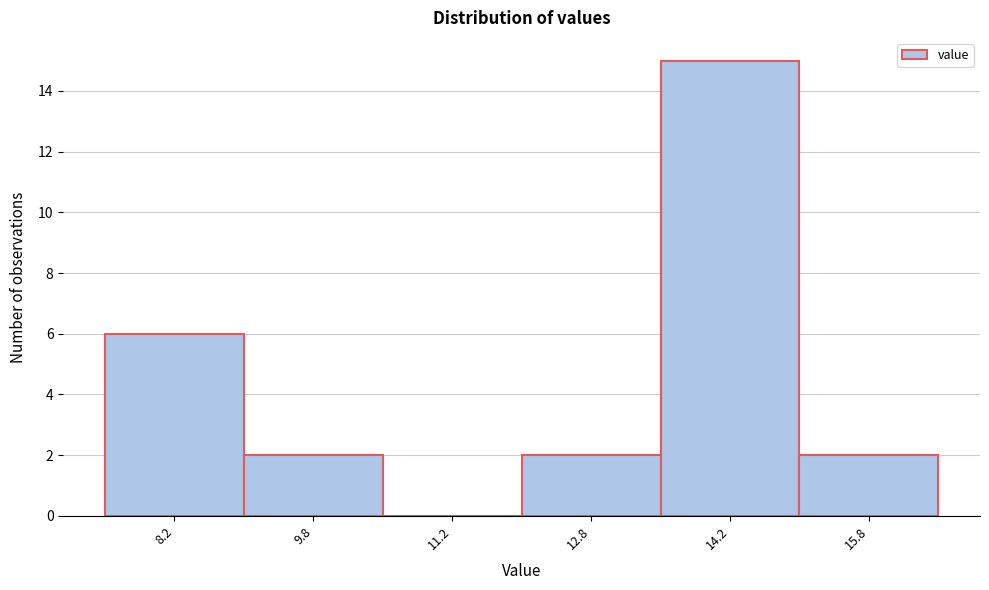

Reading left to right, list every bar in this chart as the range it spans on the x-axis followed by its height. Neither the bar edges nor the heights are printed on the chart, so give them approximately, as read against the axes.

7.5 to 9.0: 6
9.0 to 10.5: 2
10.5 to 12.0: 0
12.0 to 13.5: 2
13.5 to 15.0: 15
15.0 to 16.5: 2